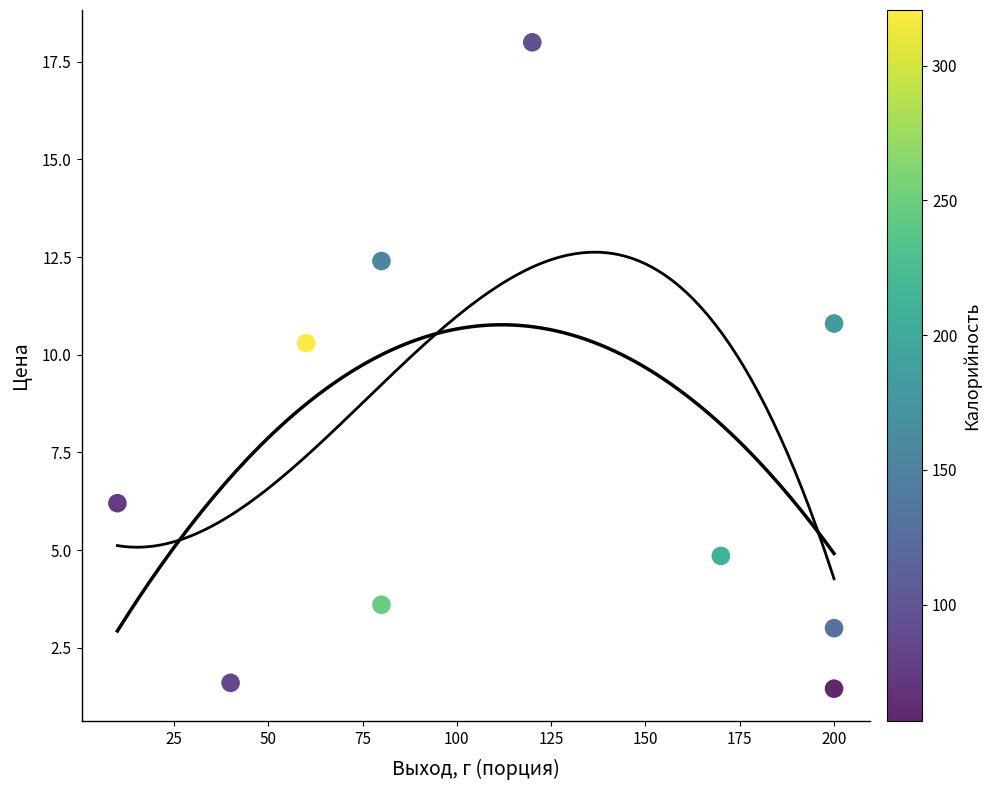

What is the average X value?

116.0